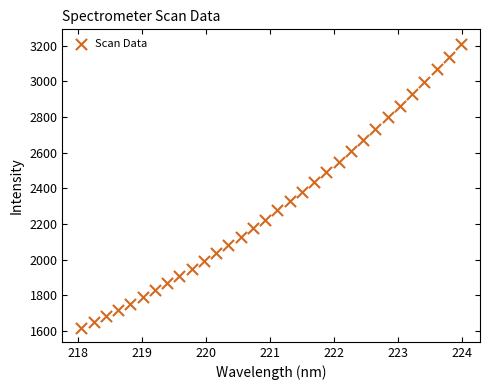

What is the range of Y values (max minus min)?

1593.5